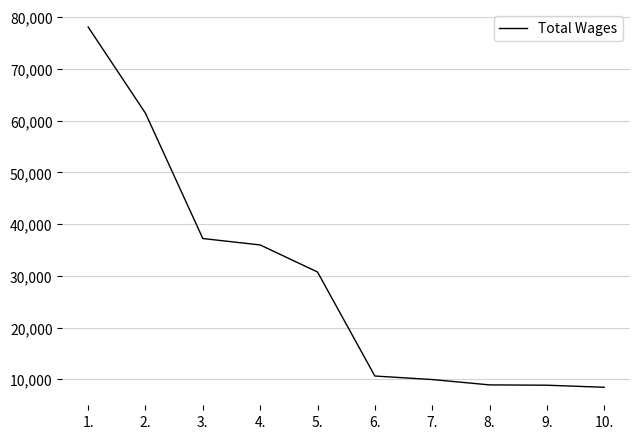

What position from the right is 9.?

2